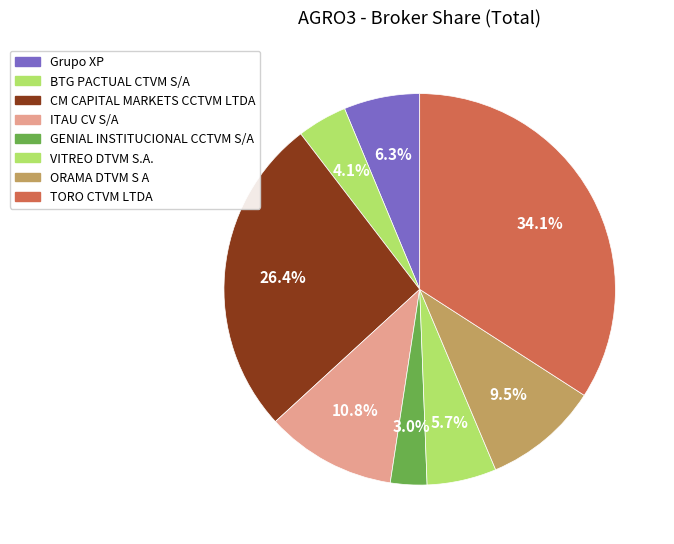

What percentage do GENIAL INSTITUCIONAL CCTVM S/A and ORAMA DTVM S A together represent?

12.6%